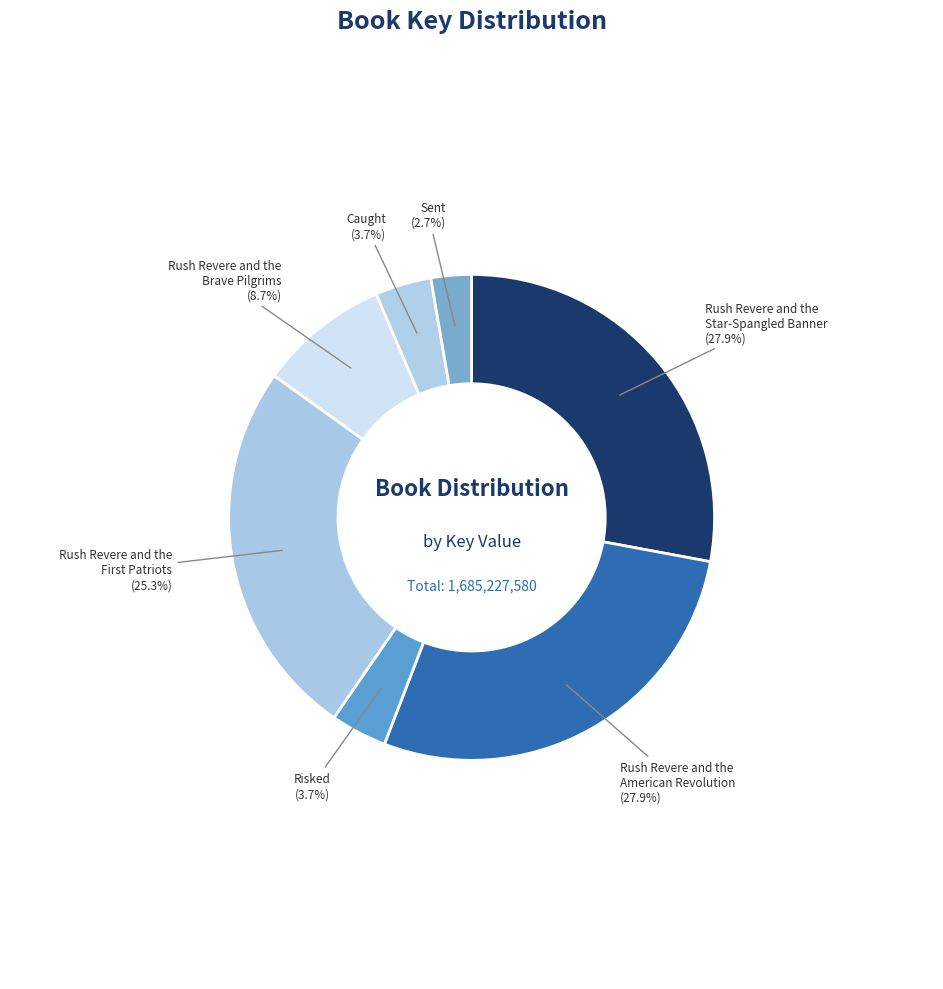

What is the smallest slice in the pie chart?

Sent